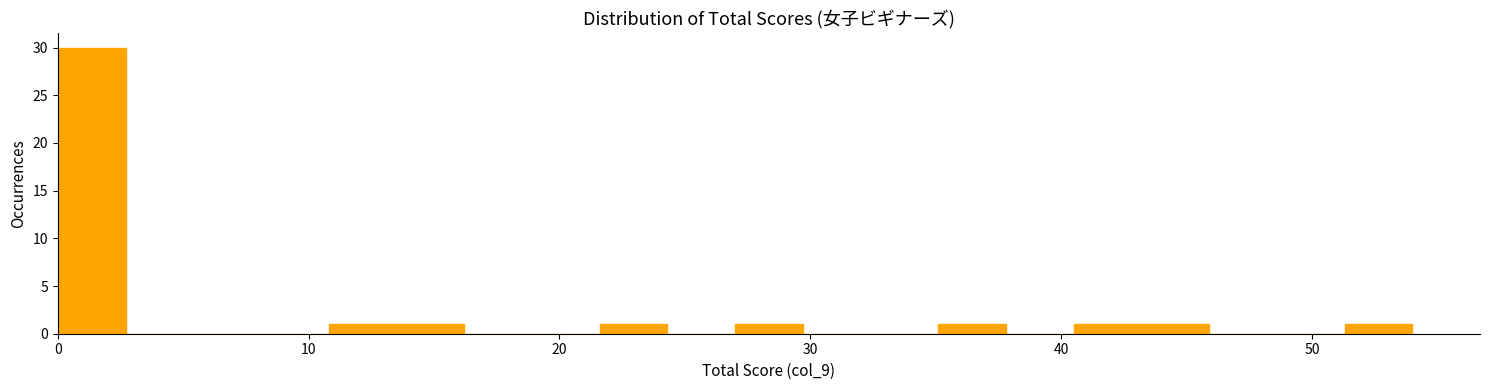

Read against the x-axis, roughly where is the centre of the tallest bar?

1